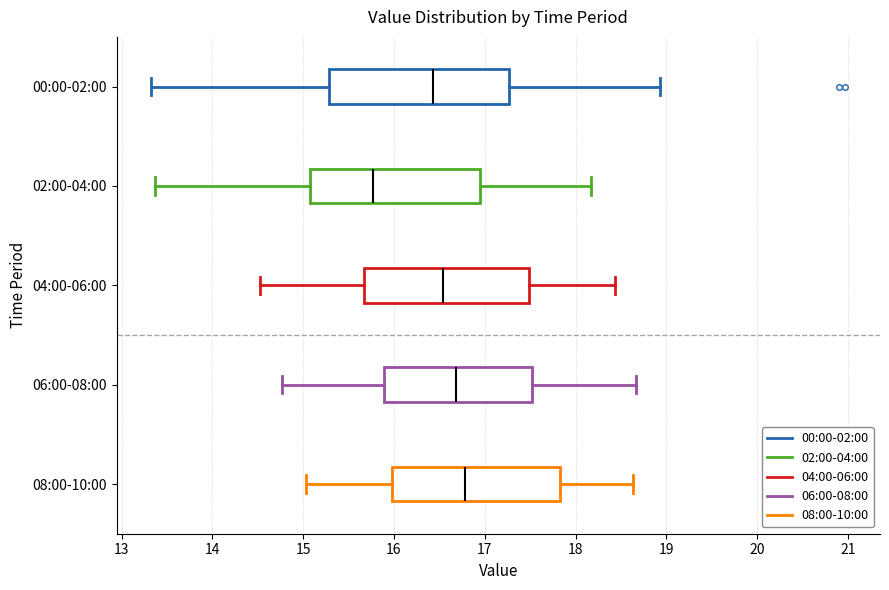

Reading bottom to top, transcribe this box plot: for each box, give where its median line is, the range the box spans, and where its two whiskers end, as read against the x-axis. The values are not printed on the chart, so give them approximately, as read against the axis.

08:00-10:00: median 16.8, box 16.0 to 17.8, whiskers 15.0 to 18.6
06:00-08:00: median 16.7, box 15.9 to 17.5, whiskers 14.8 to 18.7
04:00-06:00: median 16.5, box 15.7 to 17.5, whiskers 14.5 to 18.4
02:00-04:00: median 15.8, box 15.1 to 16.9, whiskers 13.4 to 18.2
00:00-02:00: median 16.4, box 15.3 to 17.3, whiskers 13.3 to 18.9